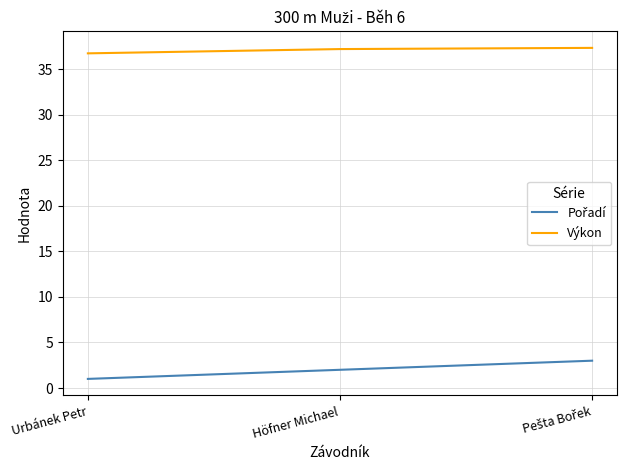

What is the total value across all series at Urbánek Petr?

37.8